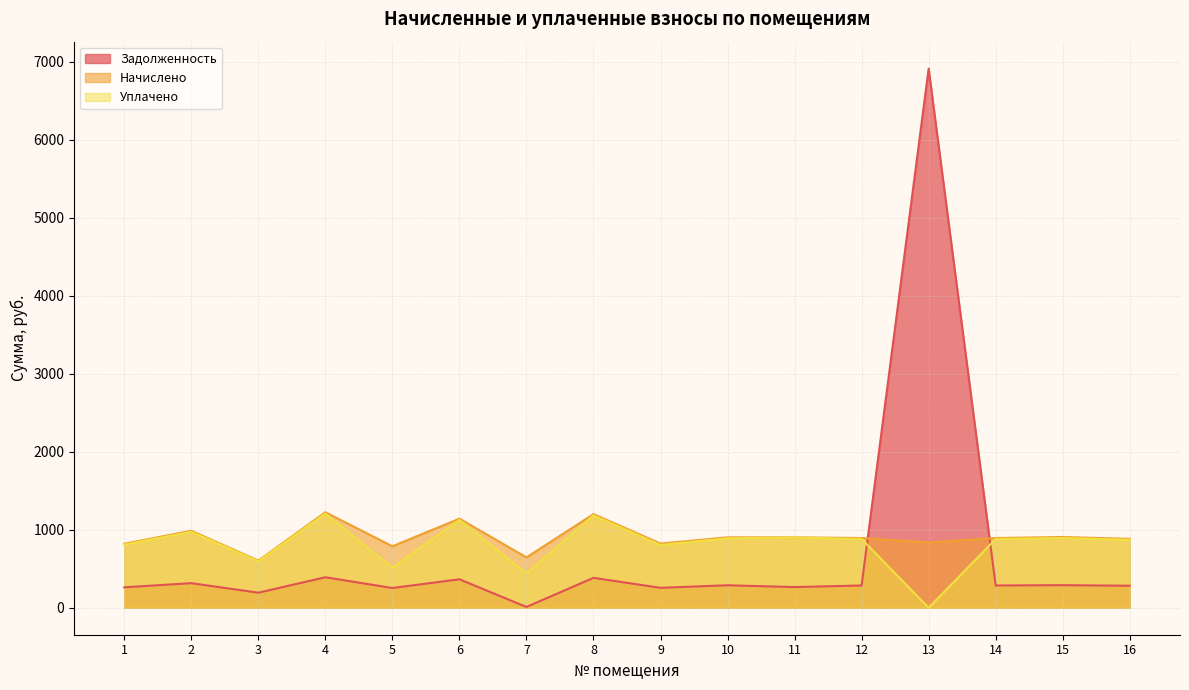

At how many categories does at least one series exceed 4000?

1